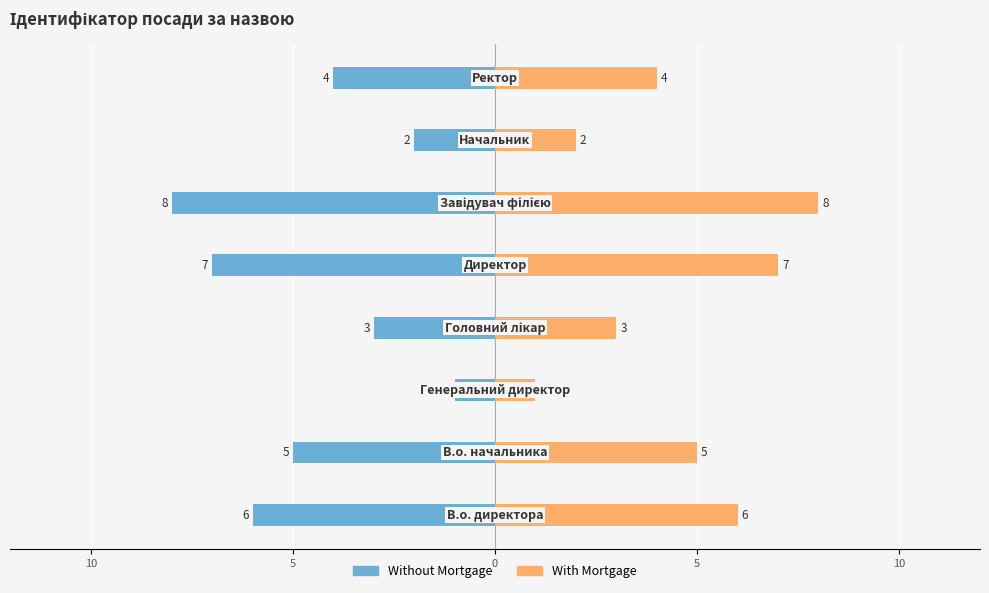

True or false: With Mortgage has a value of 7 at 7.

False